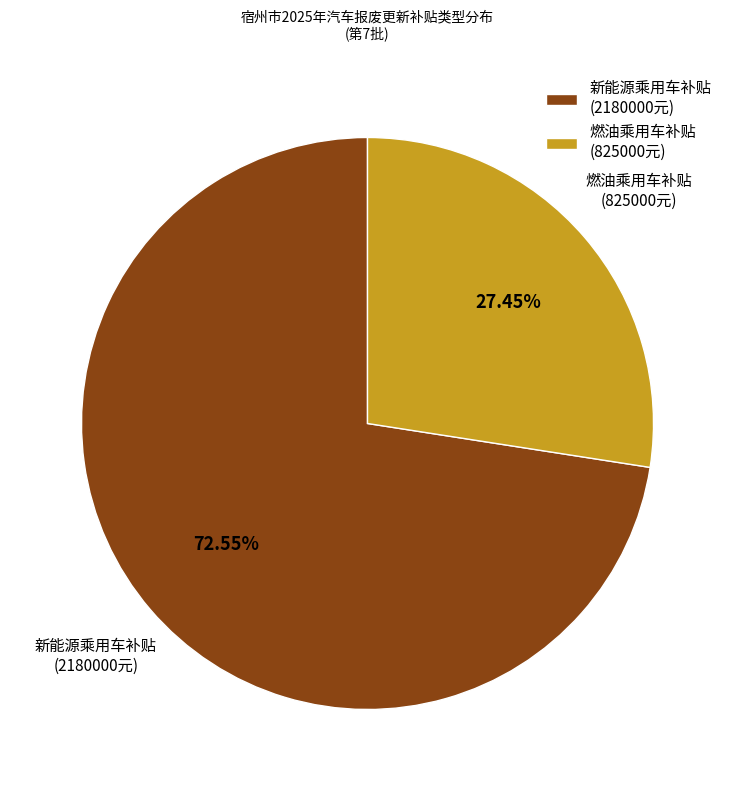

Approximately how many times larger is the value at 新能源乘用车补贴 (2180000元) compared to 燃油乘用车补贴 (825000元)?

2.6